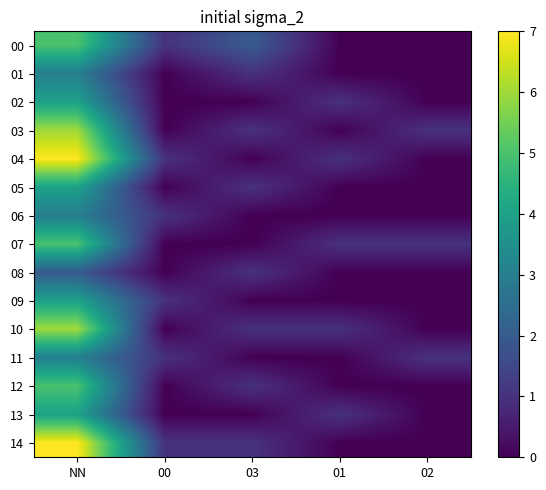

At which category is the sum across all series the highest?

NN